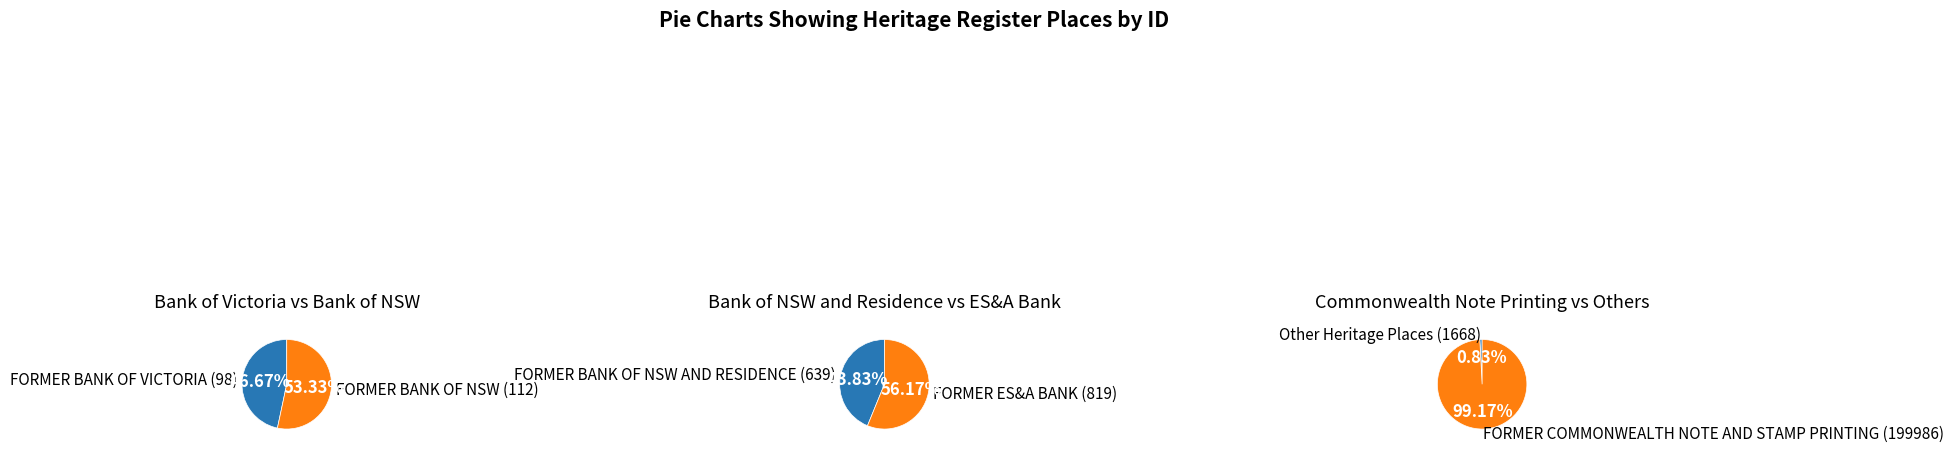

Which category has the biggest portion of the pie?

FORMER COMMONWEALTH NOTE AND STAMP PRINTING